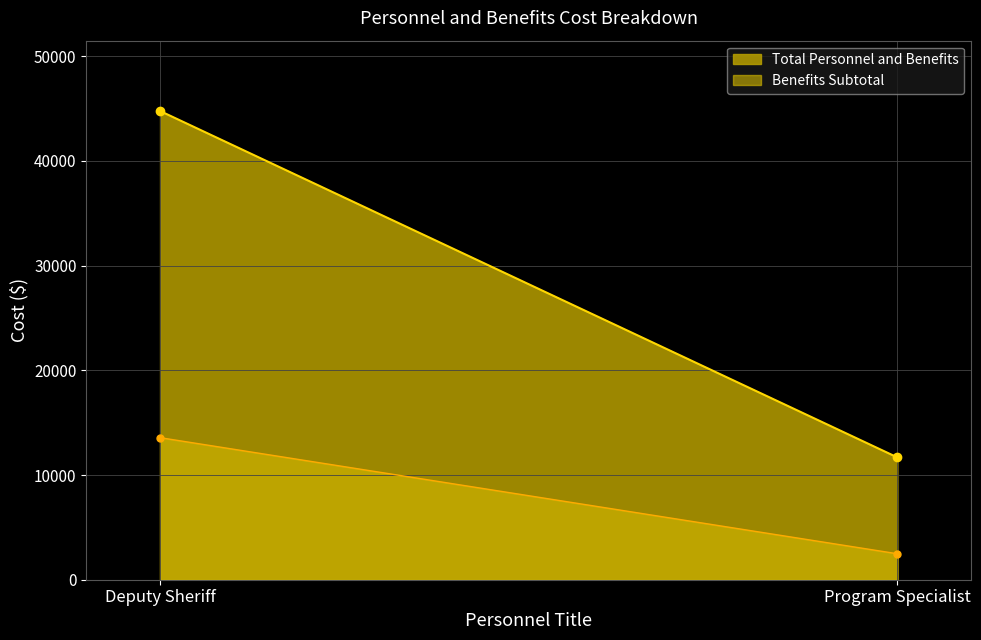

How many values in the Total Personnel and Benefits series are below 44768?

1